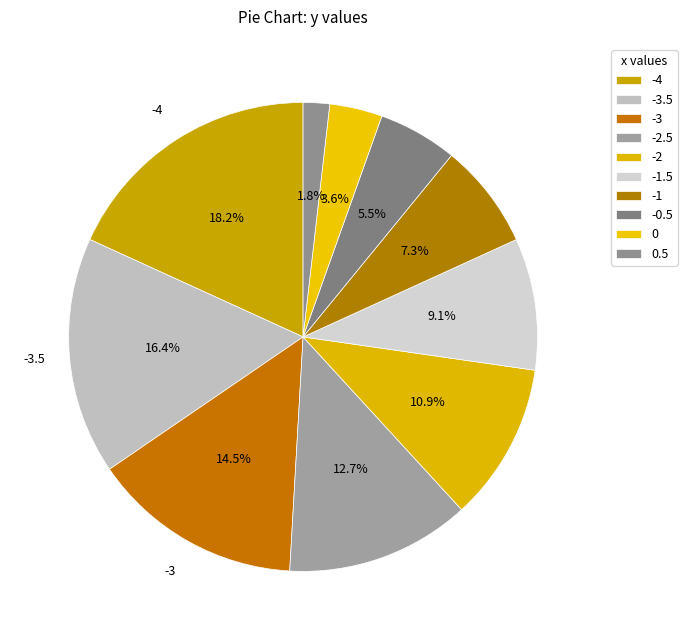

How many slices are in this pie chart?

10